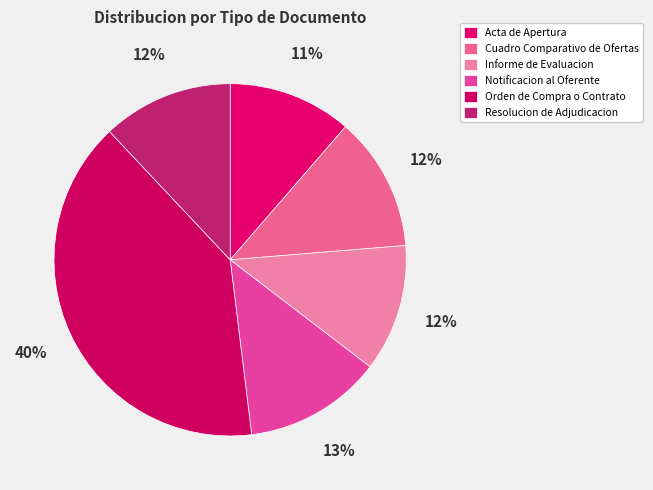

What is the smallest slice in the pie chart?

Acta de Apertura